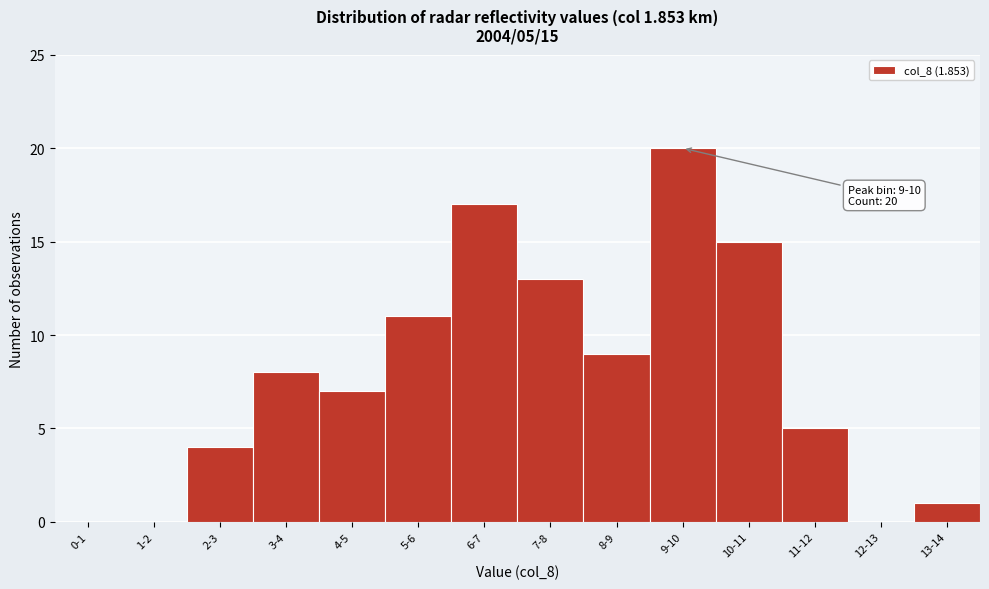

Reading left to right, what are all the values shown in this chart?

0-1=0	1-2=0	2-3=4	3-4=8	4-5=7	5-6=11	6-7=17	7-8=13	8-9=9	9-10=20	10-11=15	11-12=5	12-13=0	13-14=1